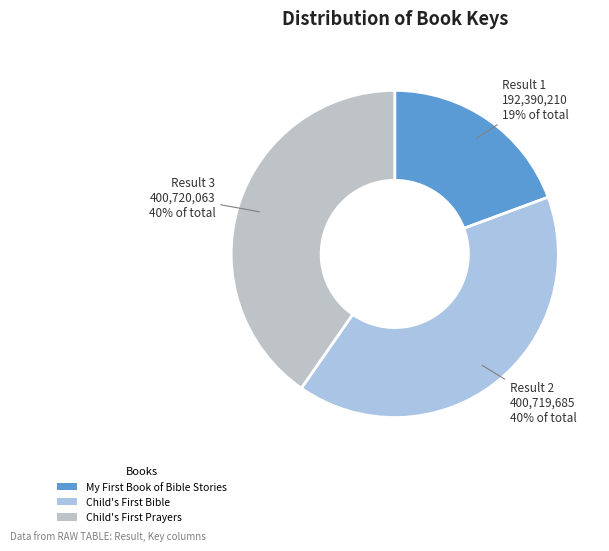

How many segments does this pie chart have?

3